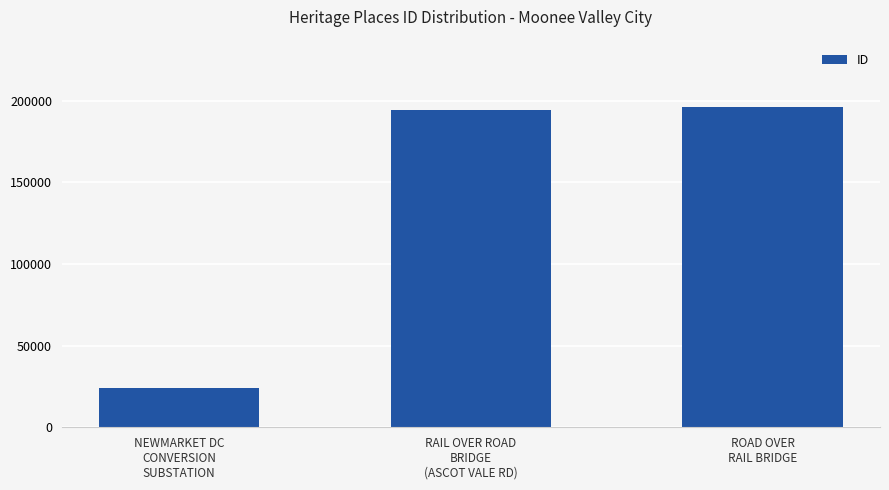

Which label corresponds to the smallest value in the chart?

NEWMARKET DC
CONVERSION
SUBSTATION